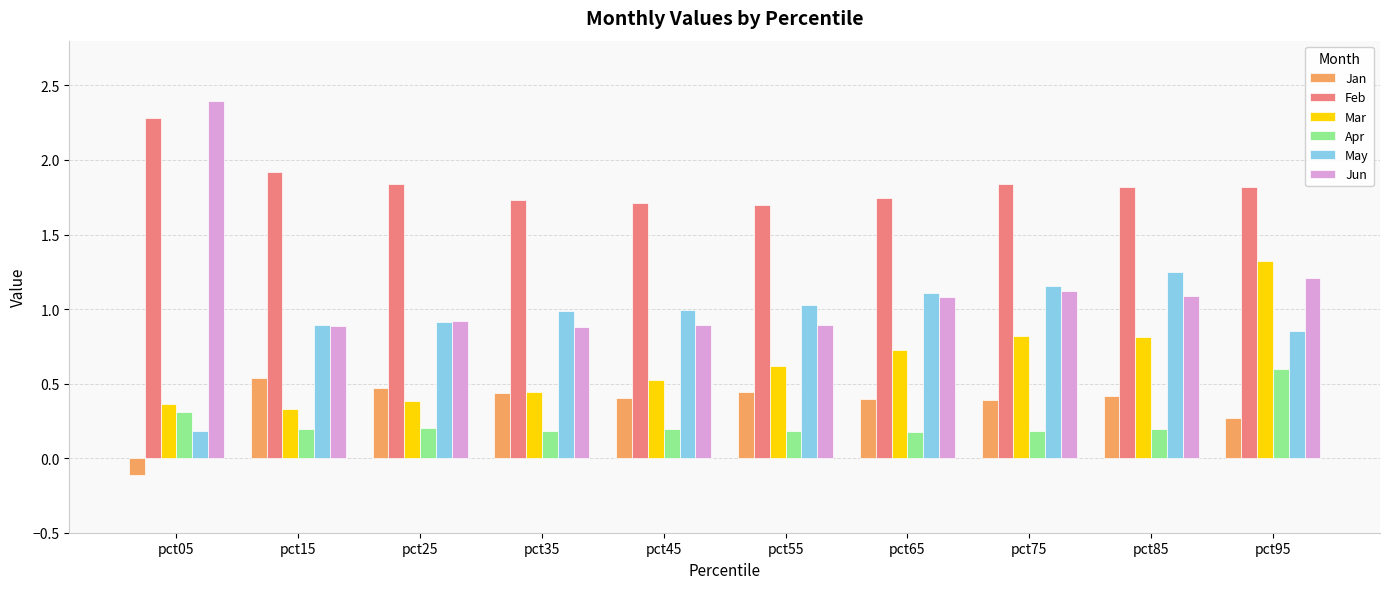

Is the value of Jan at pct95 greater than the value of Feb at pct85?

No